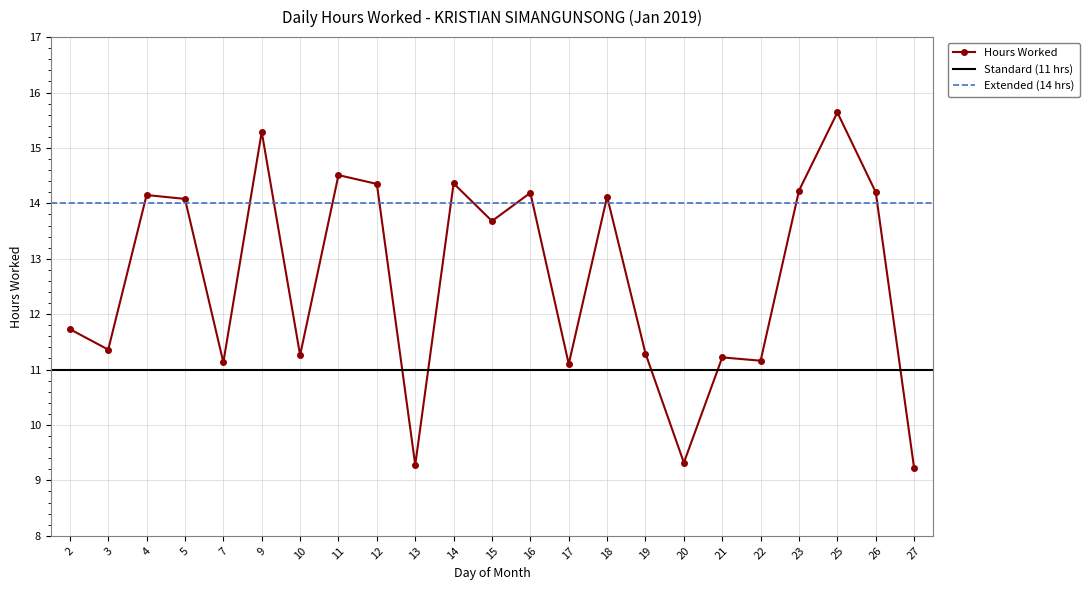

What is the value of the 9th point from the left?

14.3